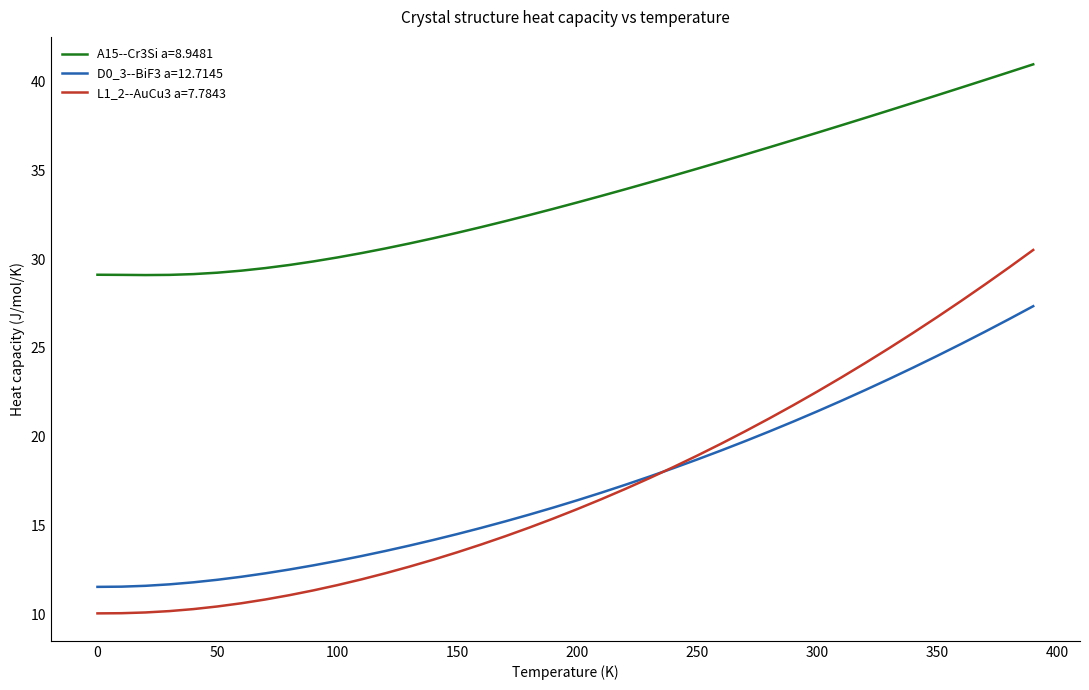

Which series has the widest spread of values?

L1_2--AuCu3 a=7.7843